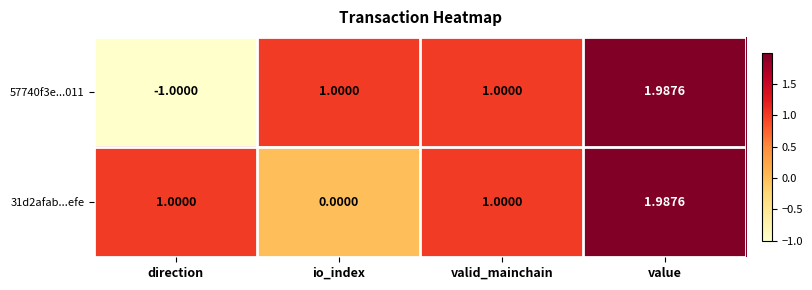

At which label is 57740f3e...011 closest to 0?

direction